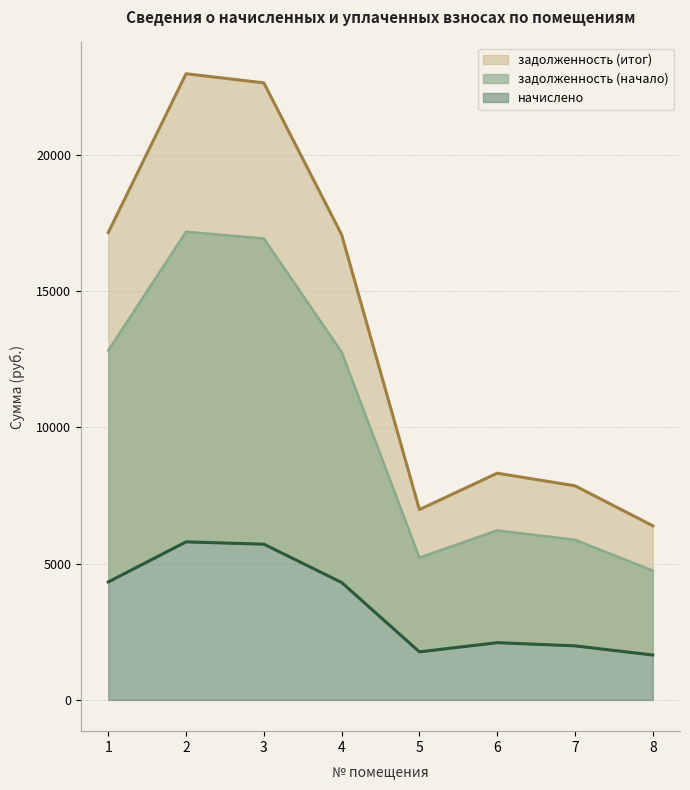

Which series has the largest total across all categories?

задолженность (итог)